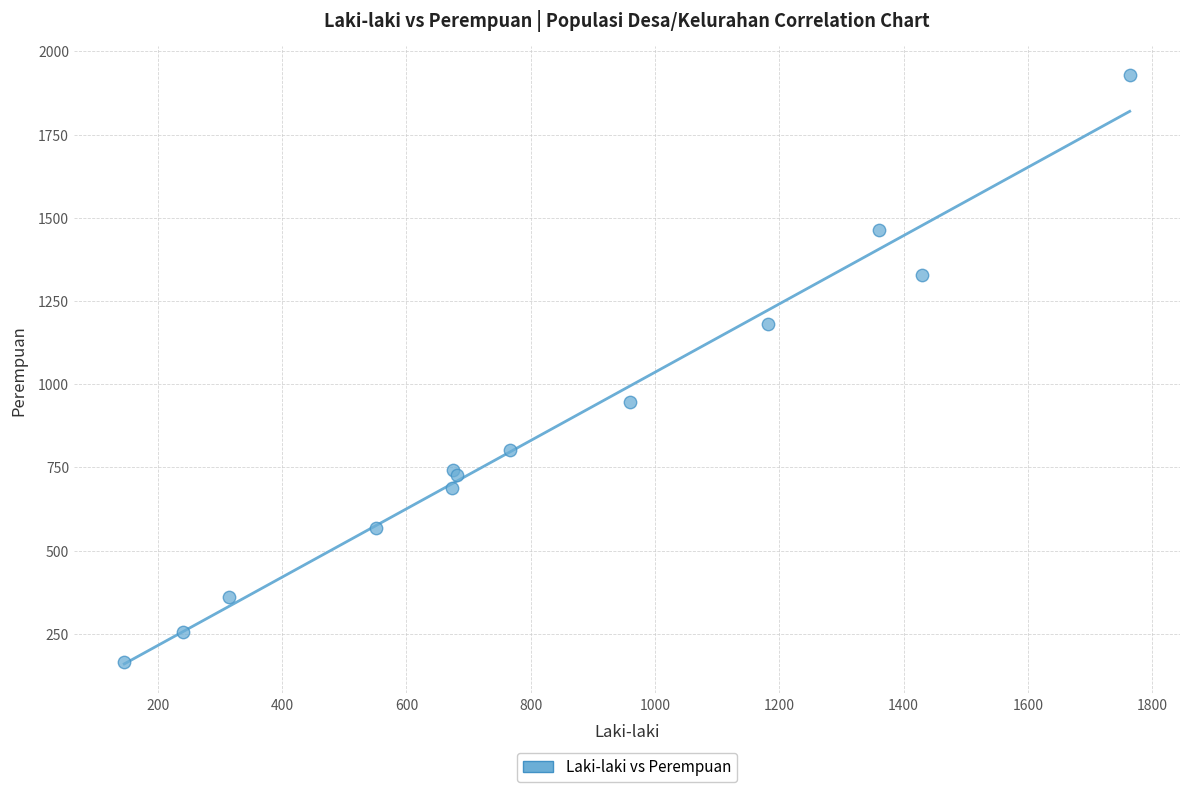

What Y value in the scatter plot is closest to 1046?

948